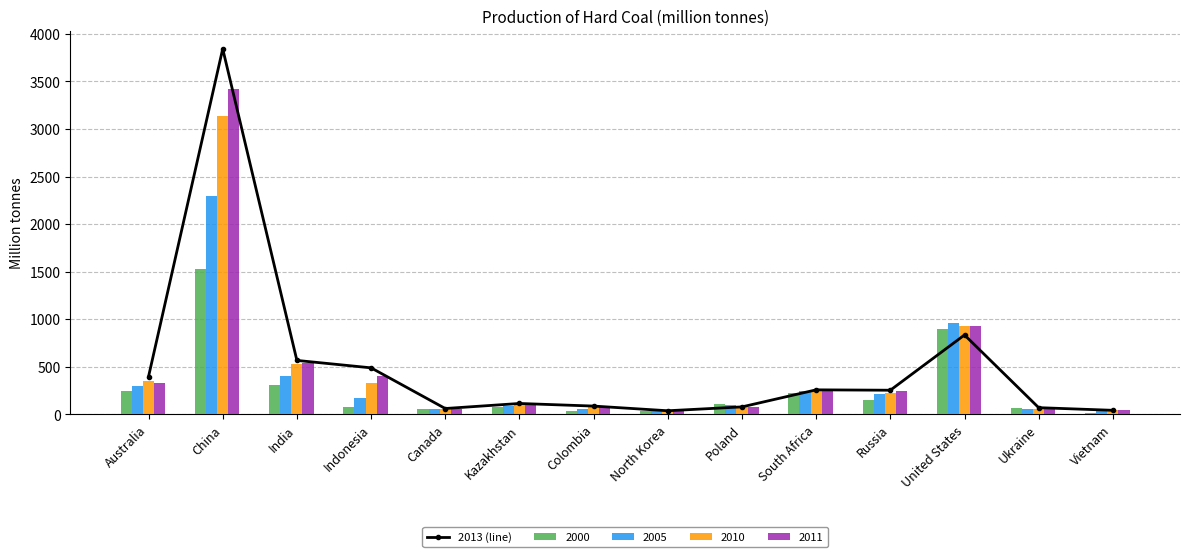

What is the label of the 13th bar from the left?

Ukraine